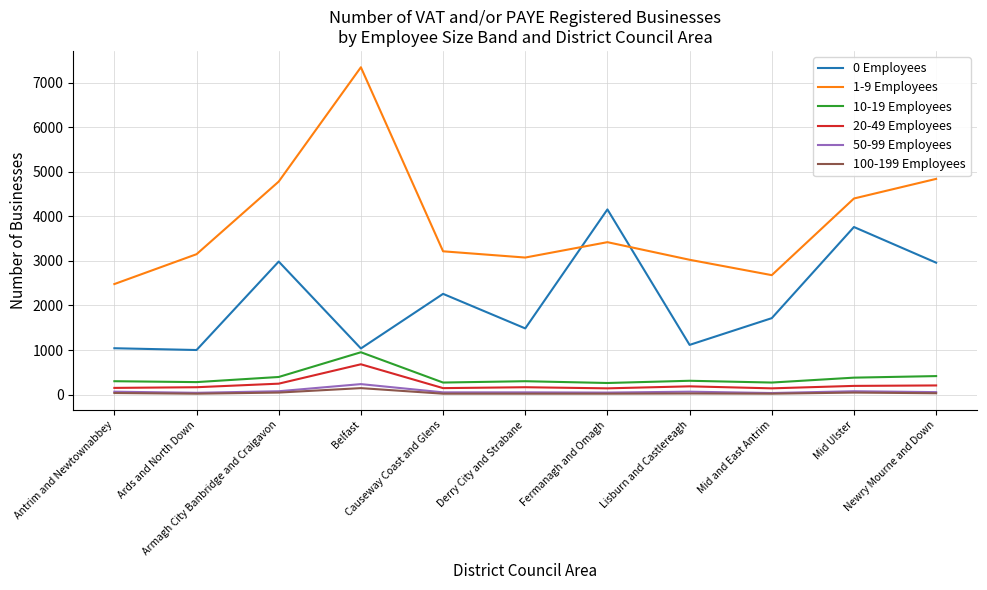

True or false: 100-199 Employees and 10-19 Employees cross at least once.

False